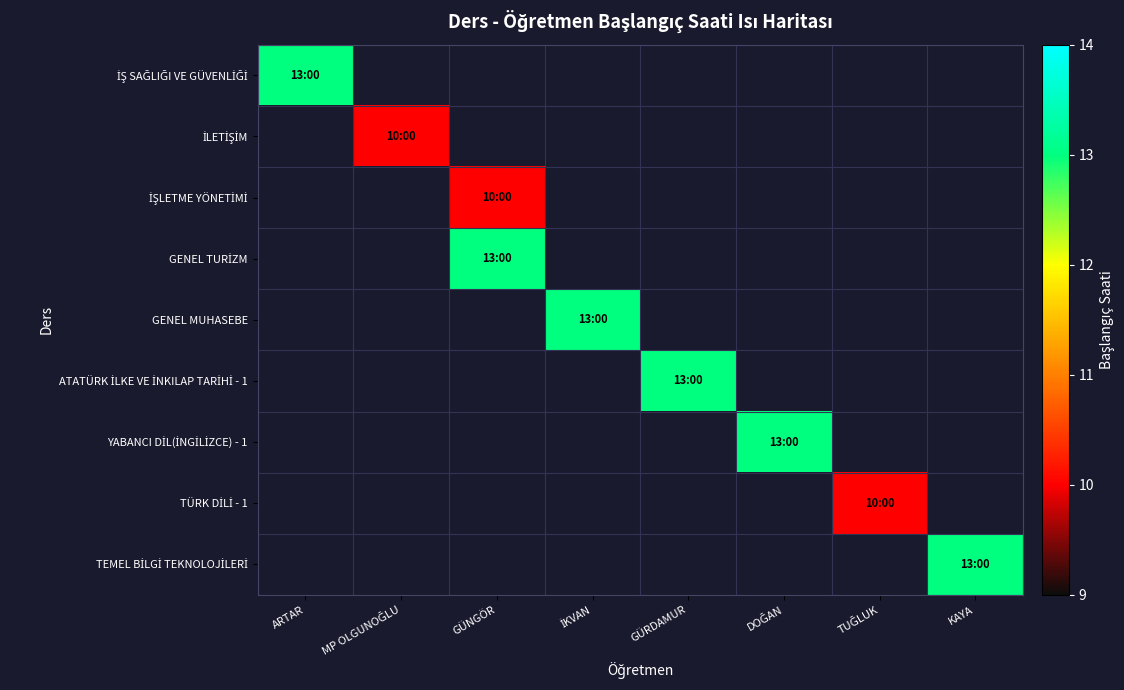

What is the difference between the highest and lowest values at MP OLGUNOĞLU?

10